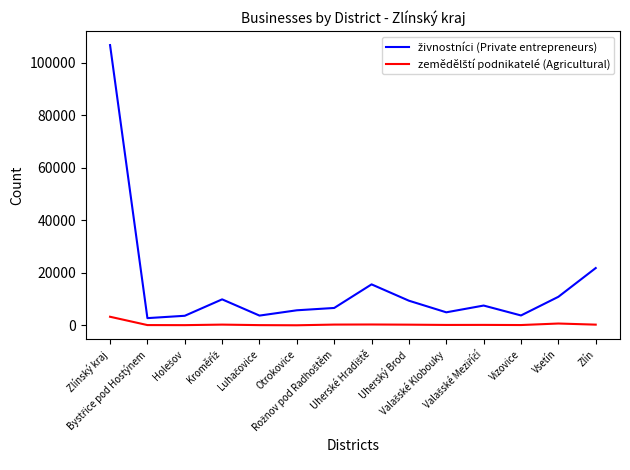

What is the maximum value shown in the chart?

106633